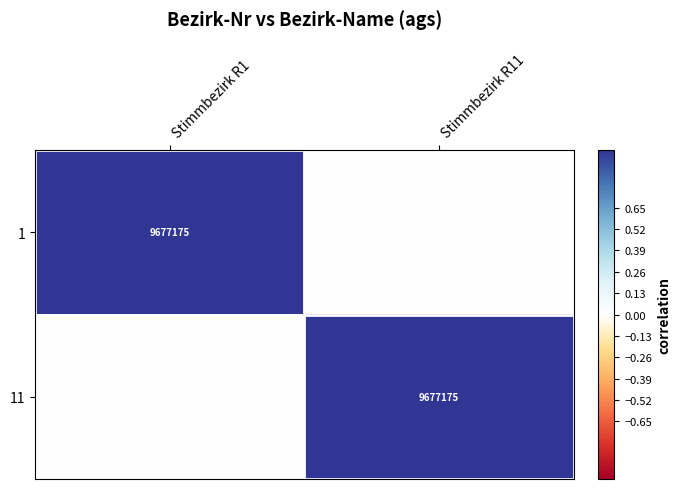

True or false: 11 has a value of 14662933 at Stimmbezirk R11.

False